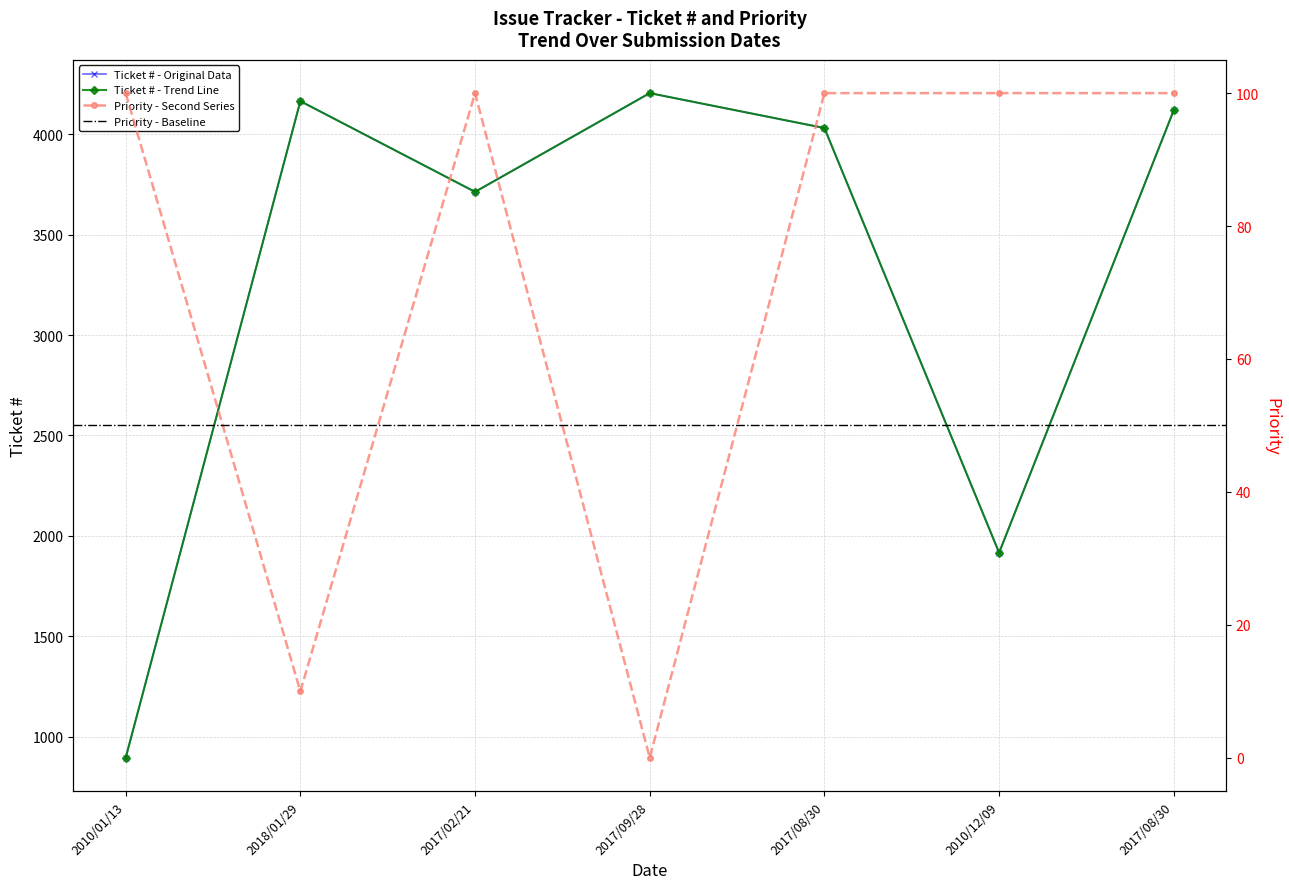

What is the difference between the second highest and second lowest values in the priority series?

90